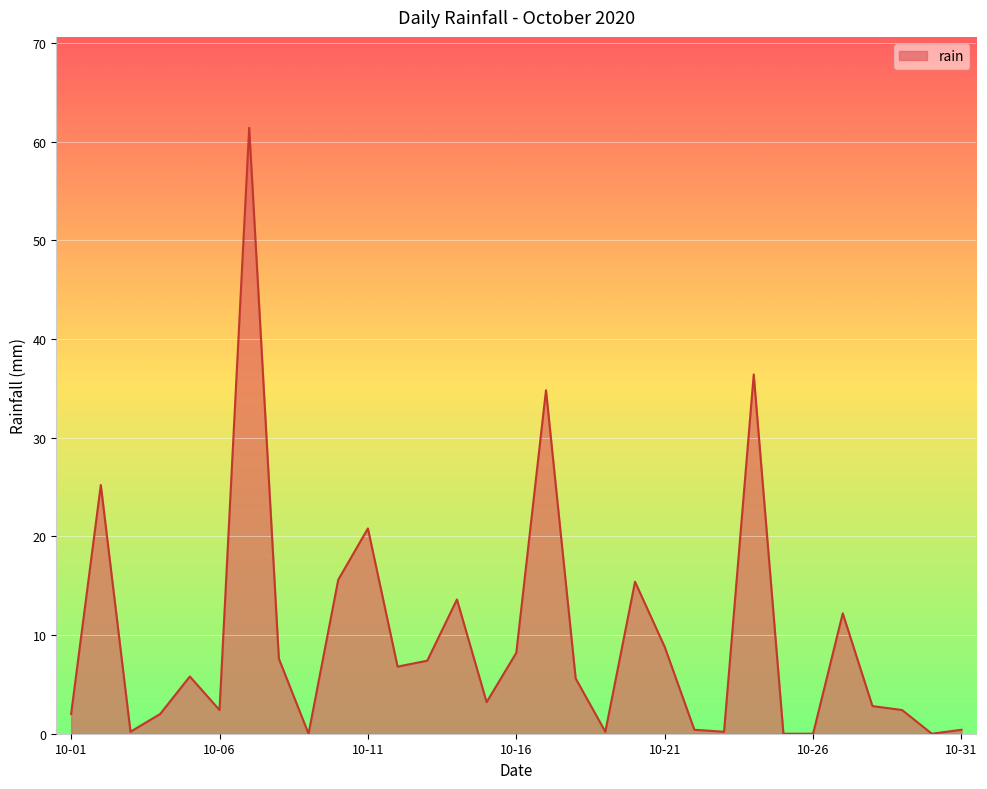

How many categories are shown in the chart?

31